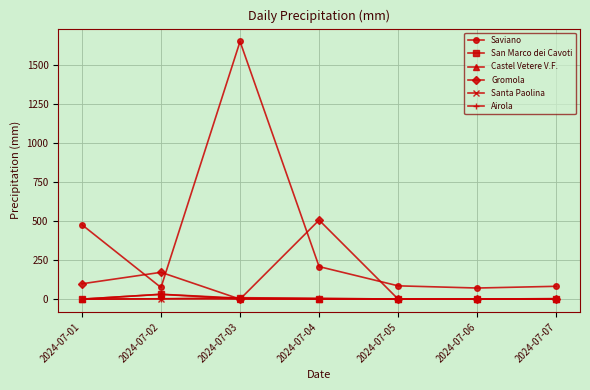

Which series has the widest spread of values?

Saviano